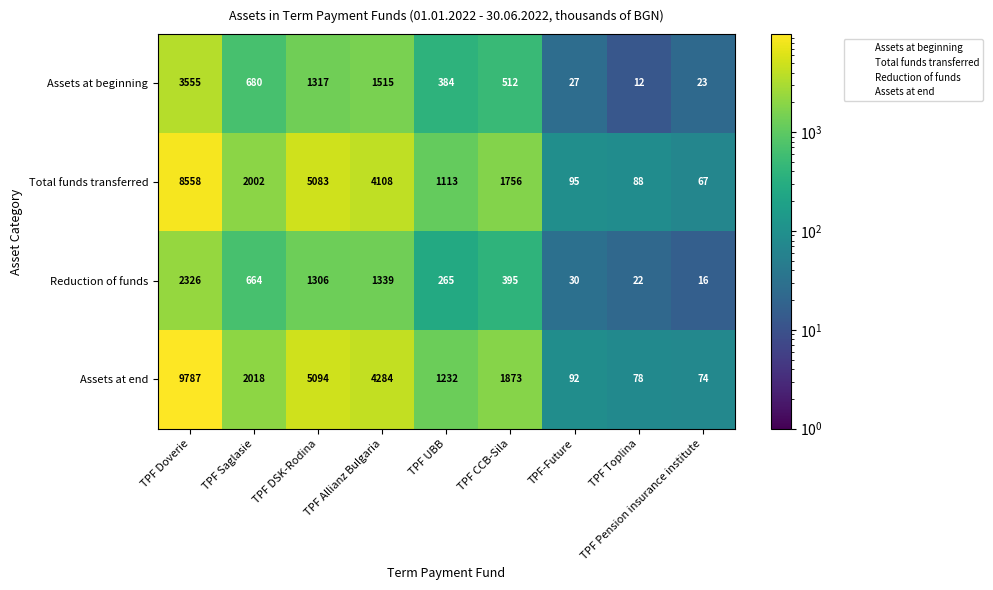

Which series has the largest total across all categories?

Assets at end